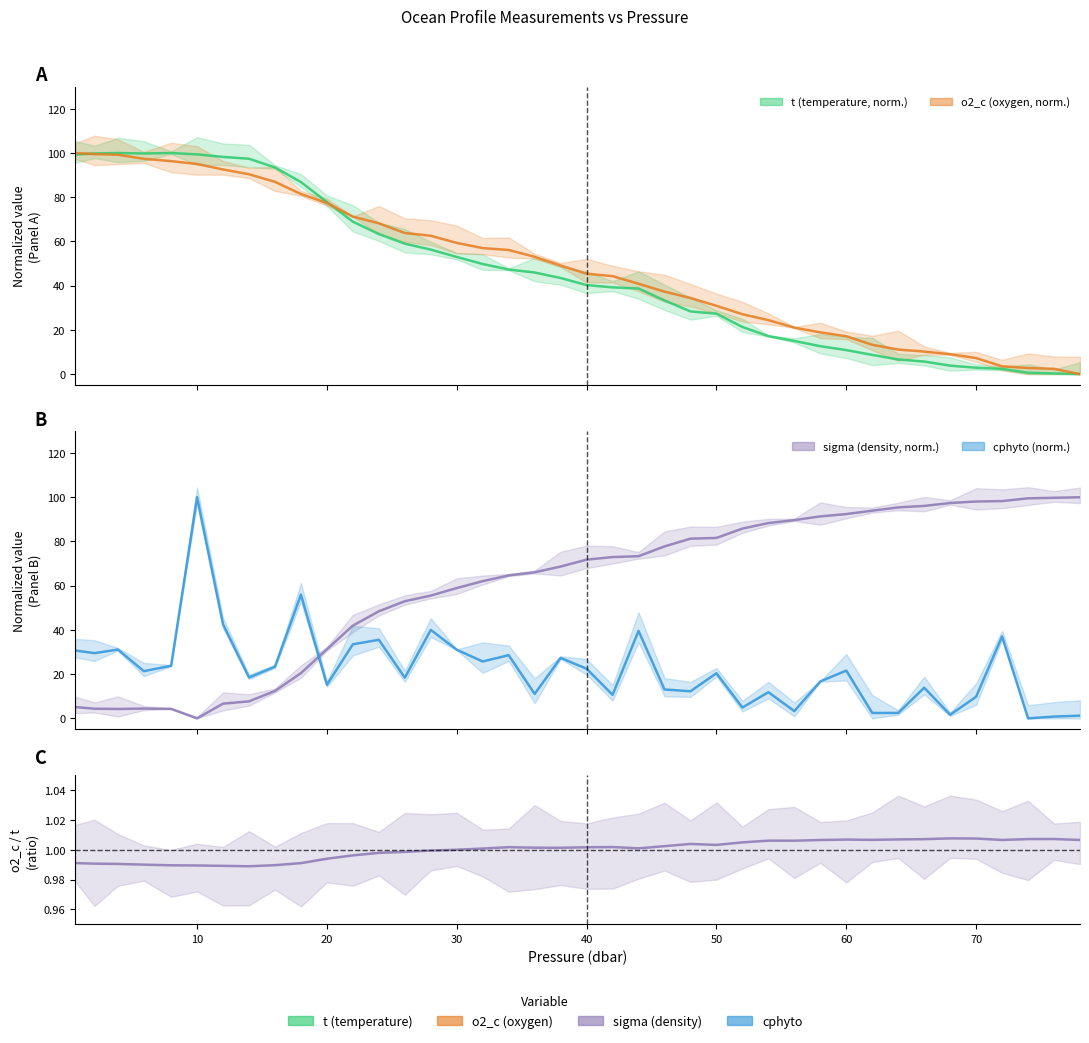

How many values in cphyto (norm.) are above zero?

39